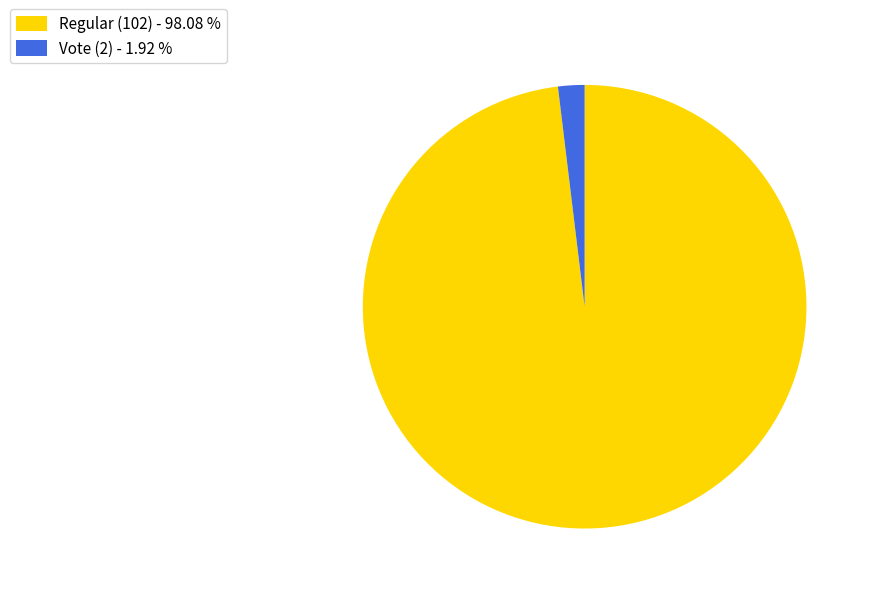

What is the ratio of the value at Regular (102) to the value at Vote (2)?

51.0